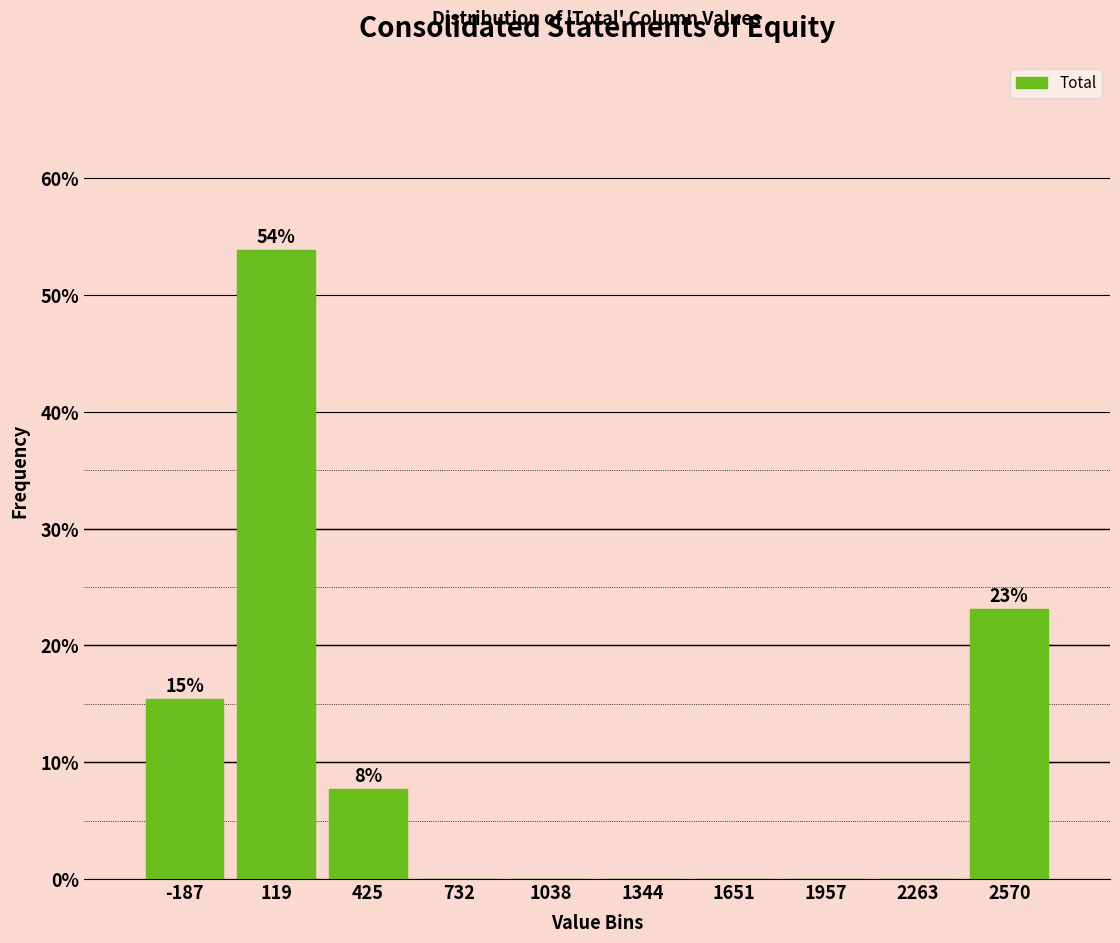

Which range on the x-axis has the tallest bar?

-50 to 250